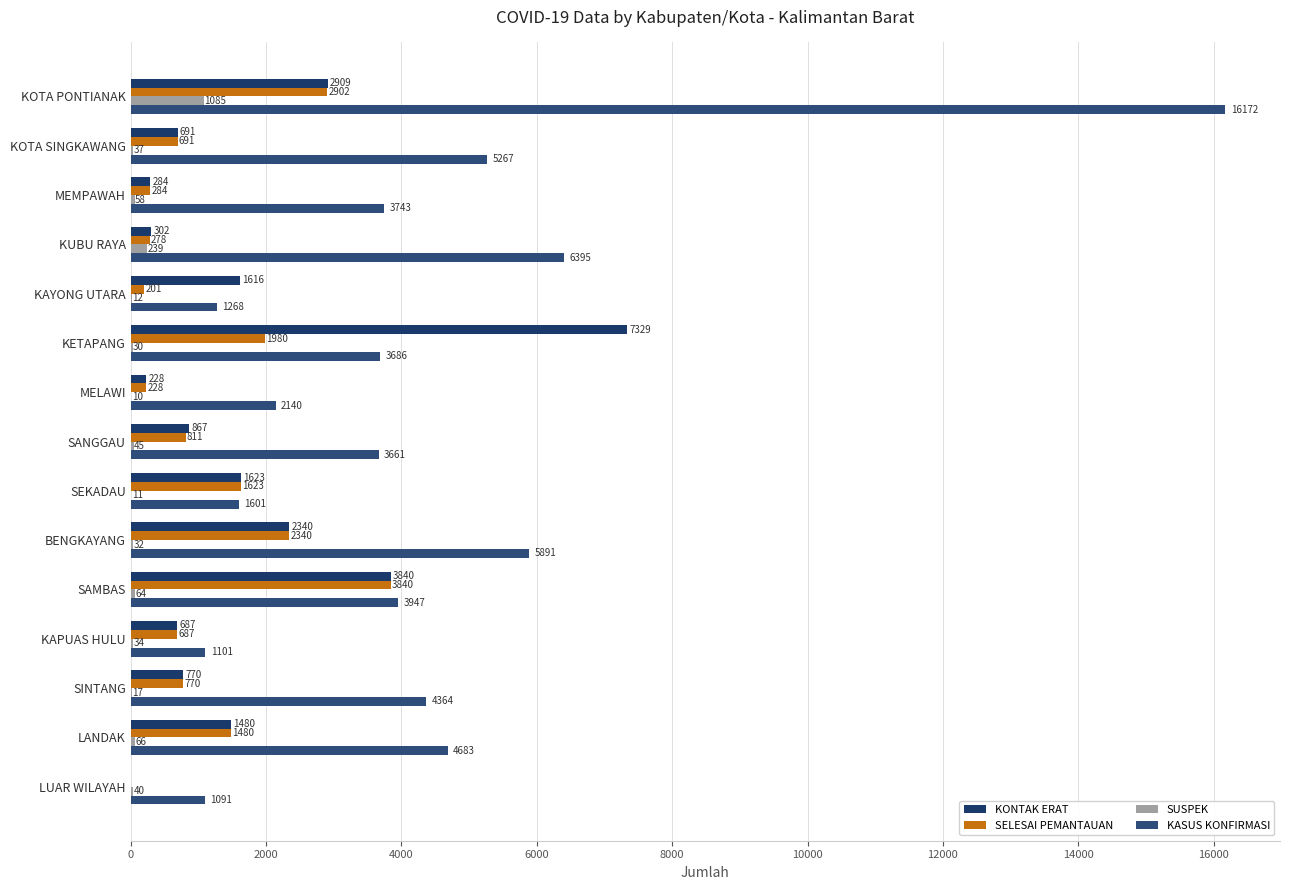

At how many categories does at least one series exceed 14749?

1